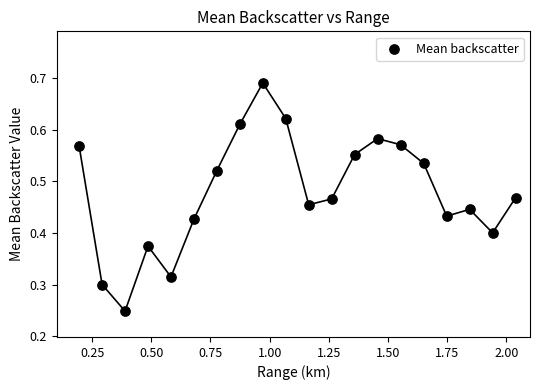

What is the range of X values (max minus min)?

1.8